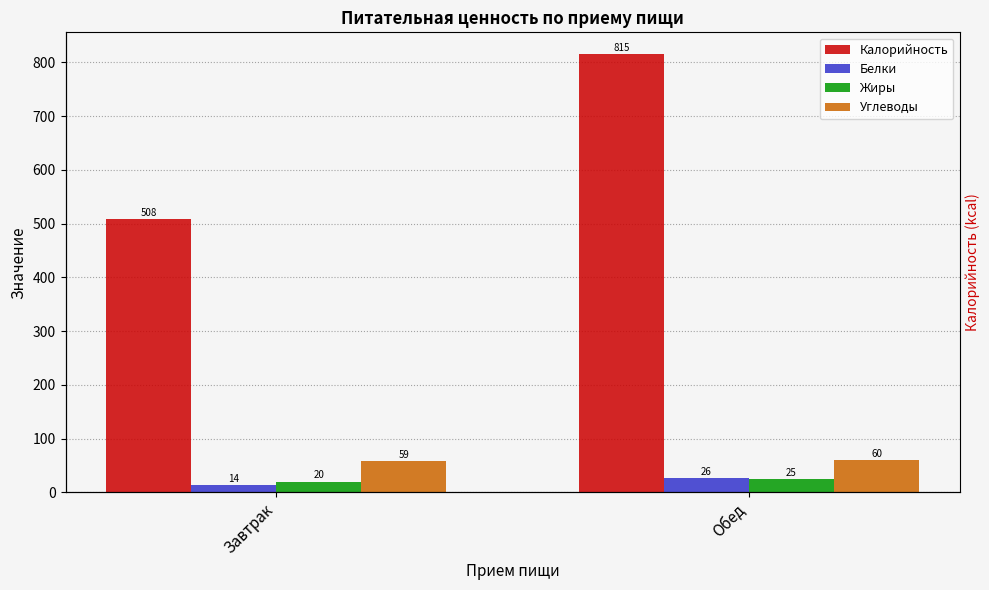

What is the minimum value shown in the chart?

14